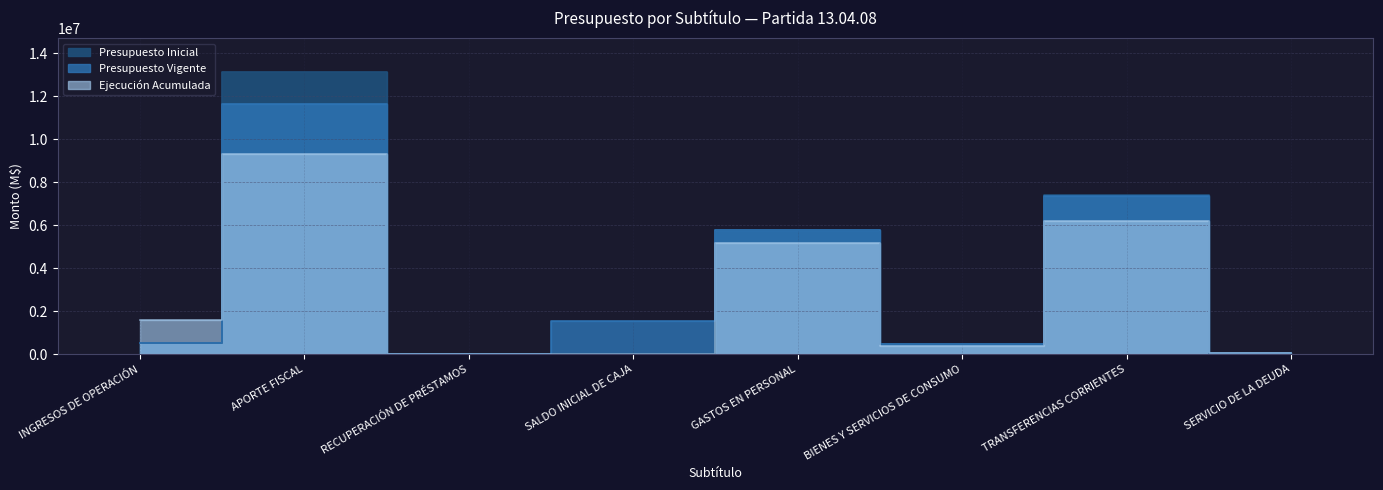

True or false: Presupuesto Inicial has more than 0 interior local peaks.

True